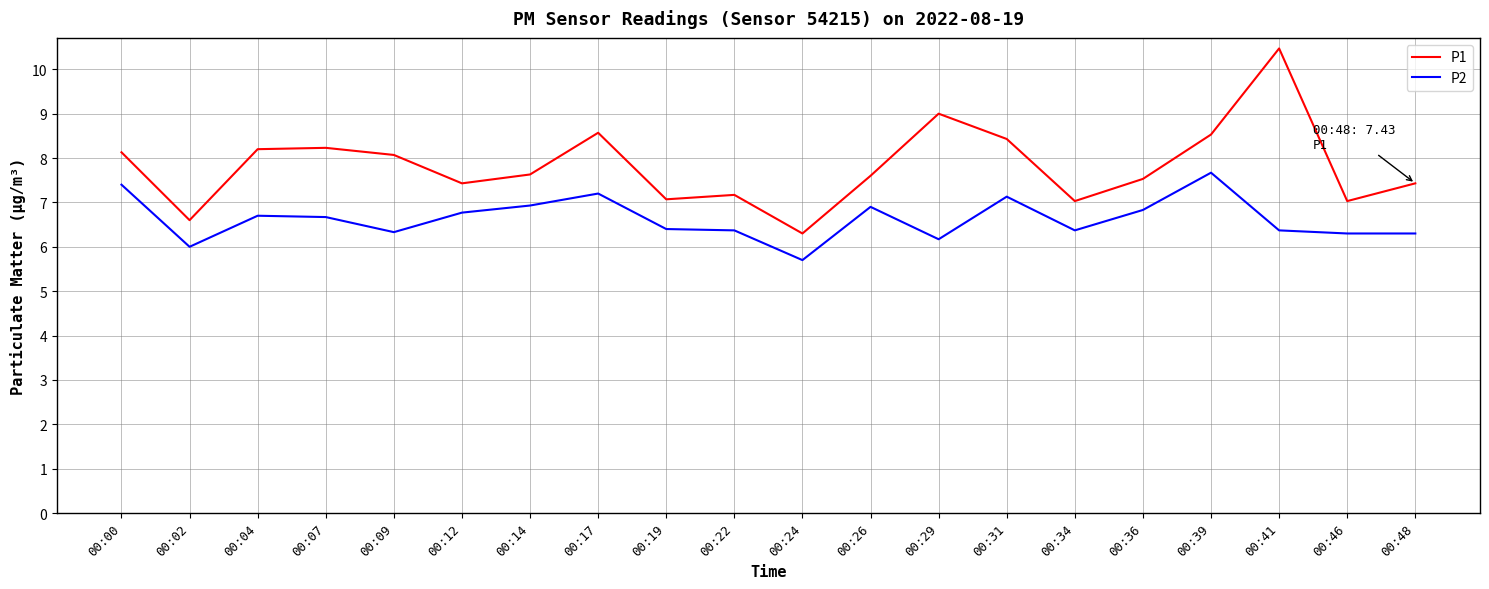

Is the value of P2 at 00:46 greater than the value of P1 at 00:02?

No